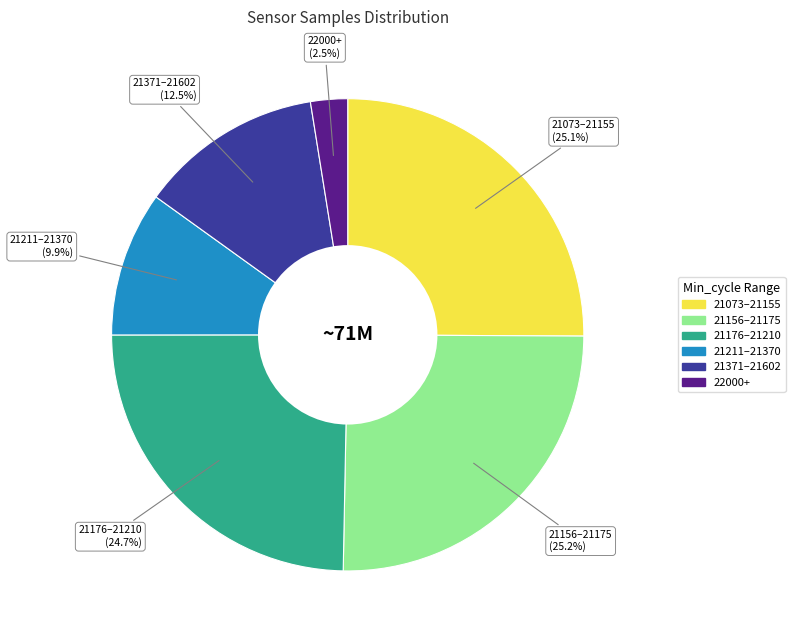

Is there a majority slice in this chart?

No